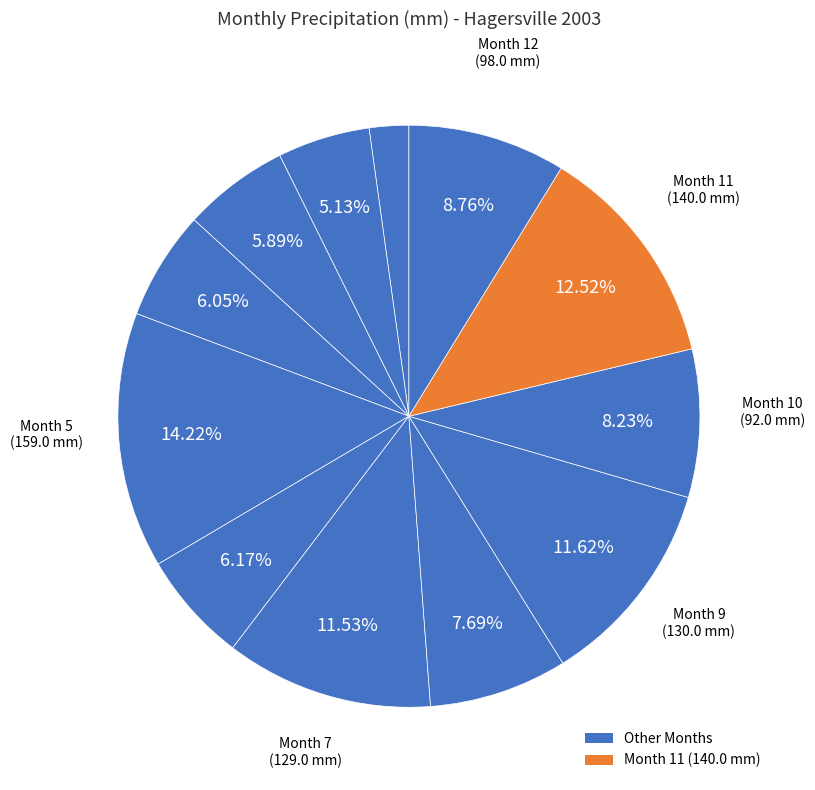

Rank the categories by value from lowest to highest.

1, 2, 3, 4, 6, 8, 10, 12, 7, 9, 11, 5